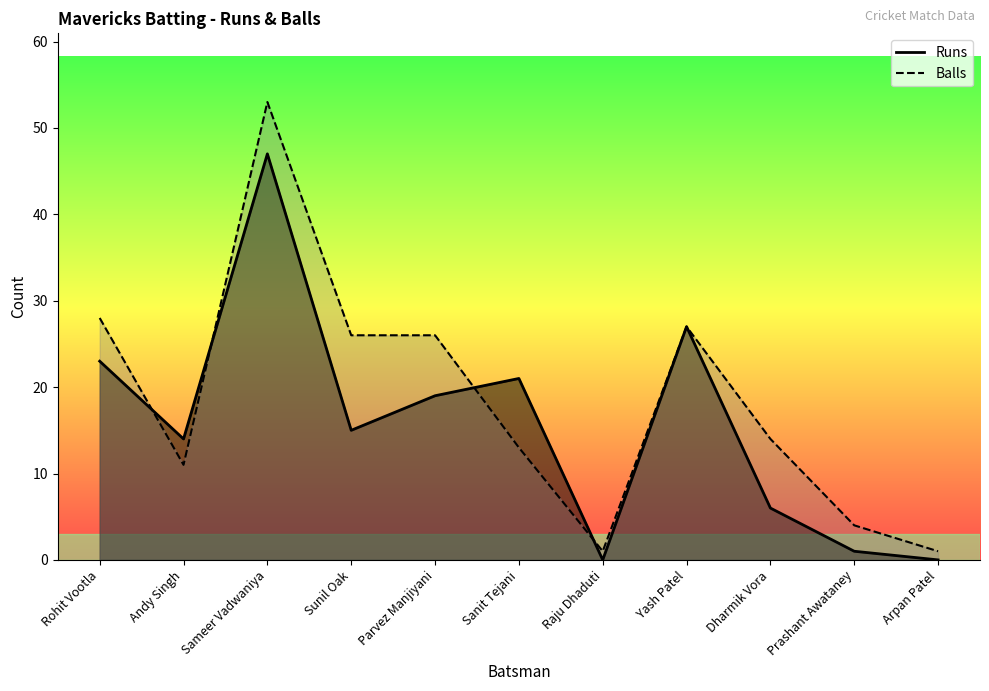

What is the value of the Balls point at the 4th from the left?

26